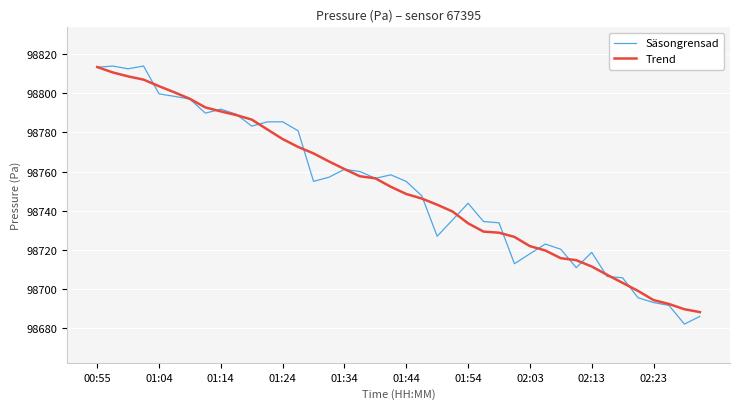

Which series has the largest range (max minus min)?

Säsongrensad